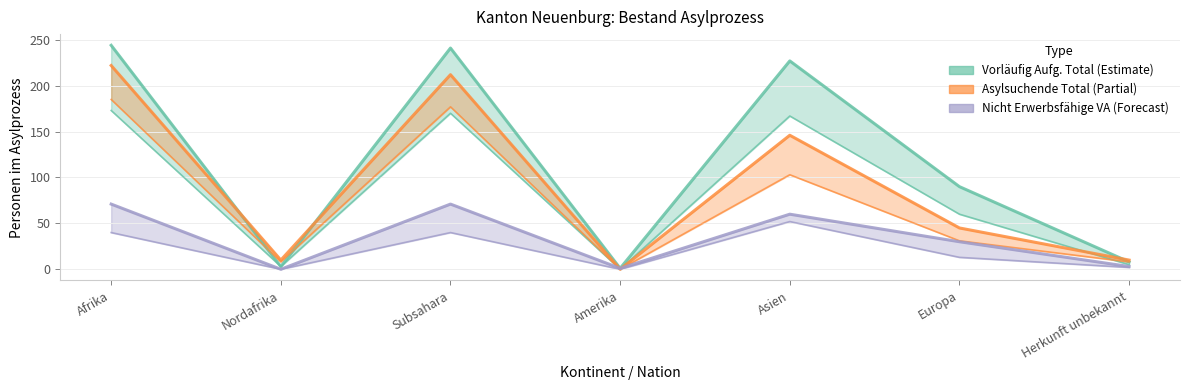

How many interior local peaks does the Vorläufig Aufgenommene Total series have?

2